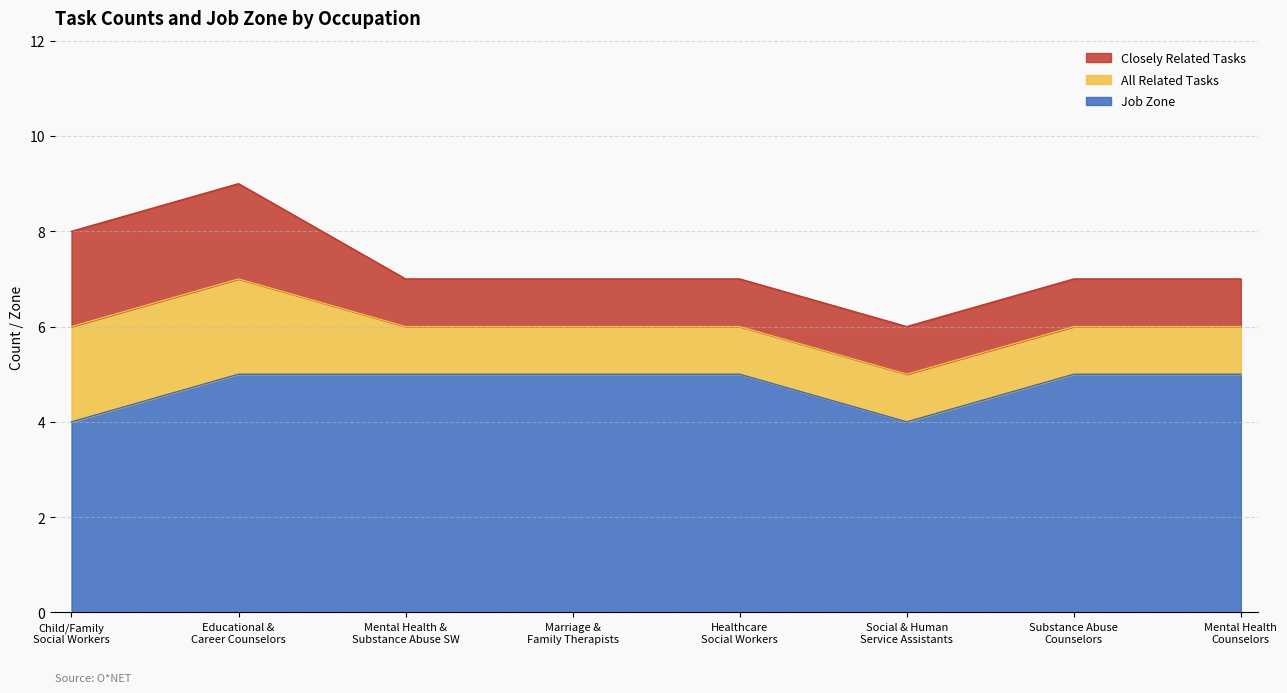

What is the minimum value for Closely Related Tasks?

1